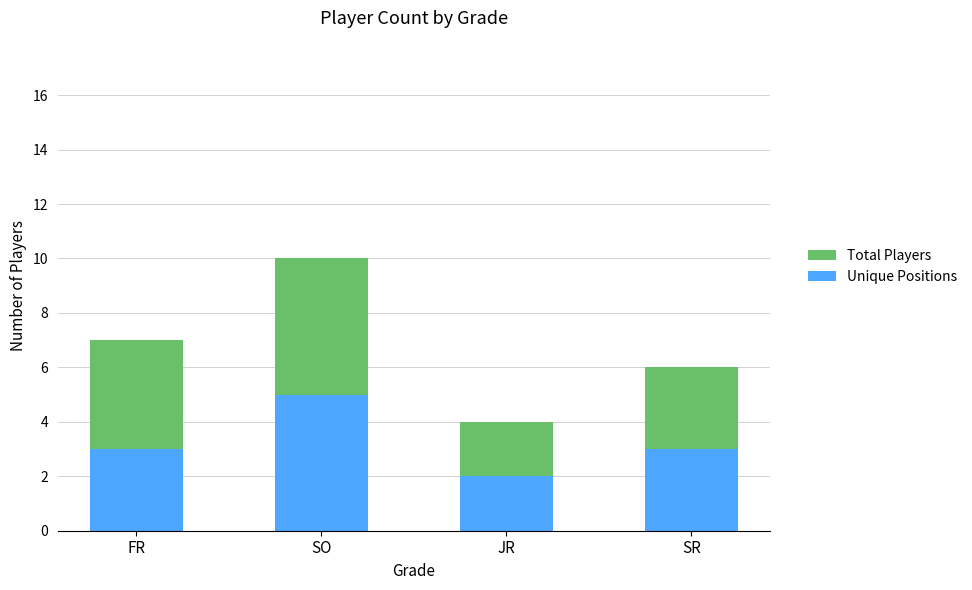

List the series in order of their peak value, highest first.

Total Players, Unique Positions